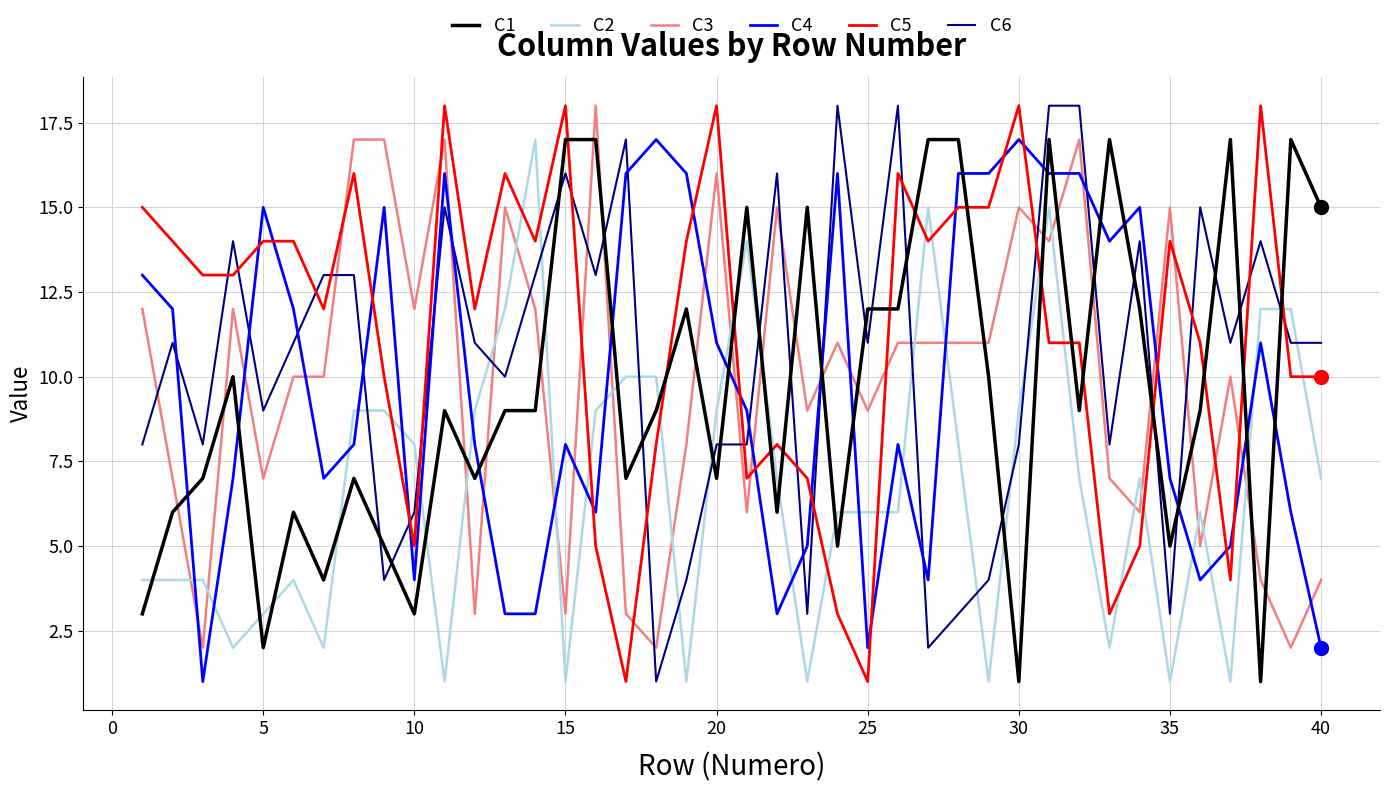

Which series has the largest total across all categories?

C5